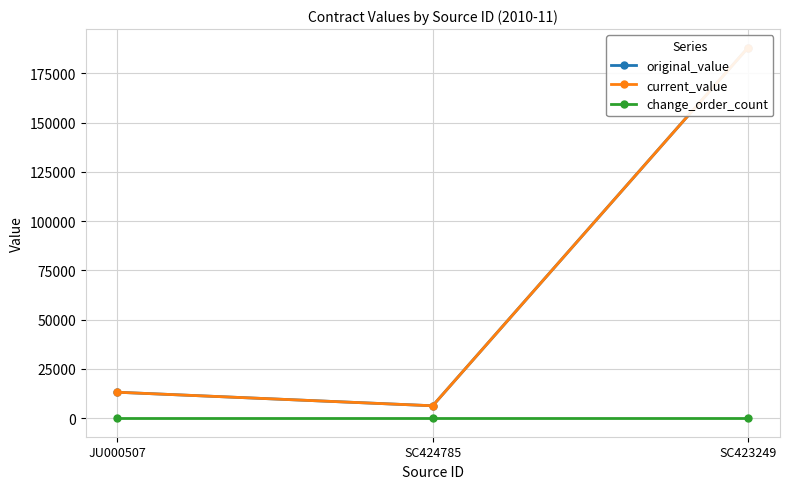

How many lines are shown in the chart?

3